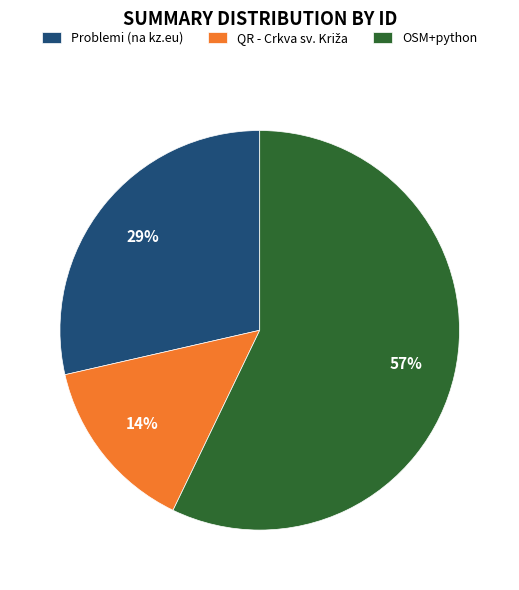

Is there any slice that represents more than half of the pie?

Yes